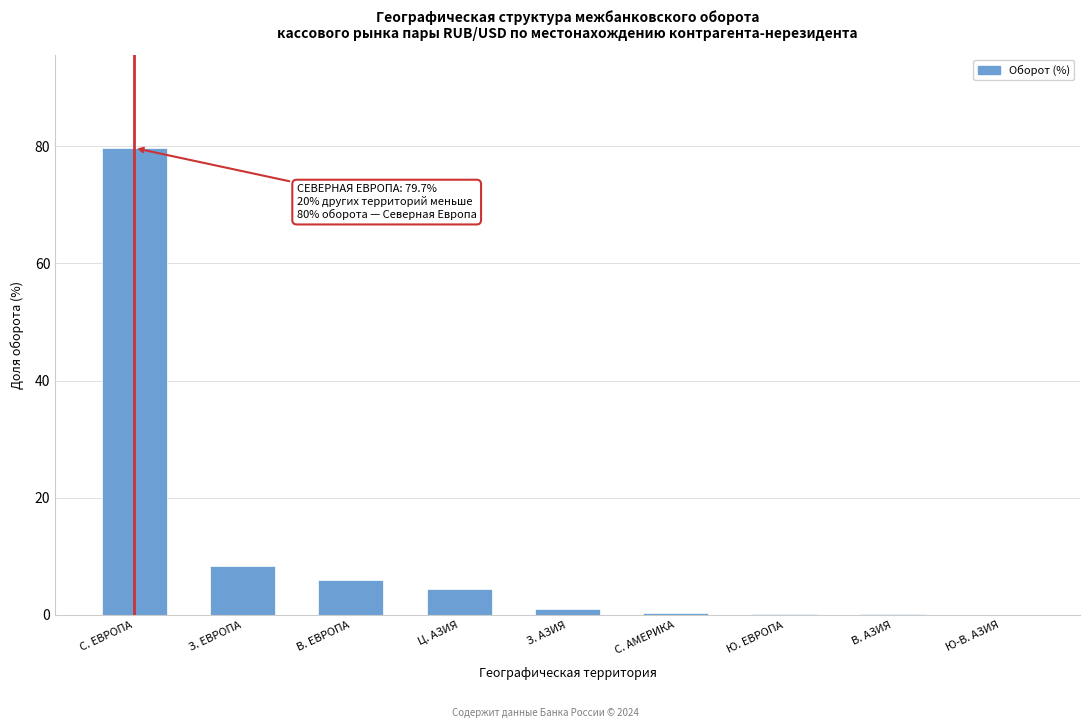

The value at Ю-В. АЗИЯ is 0.0. True or false?

True